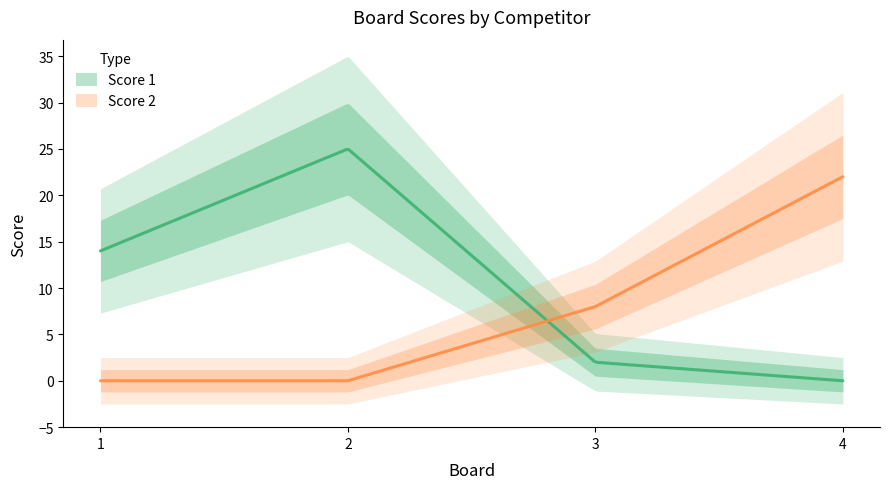

Reading left to right, list all the values displayed in this chart.

Score 1: 1=14	2=25	3=2	4=0
Score 2: 1=0	2=0	3=8	4=22